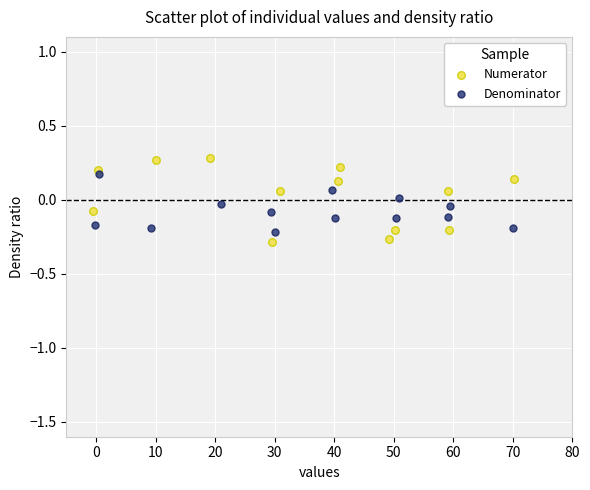

Which series contains the highest Y value?

Numerator